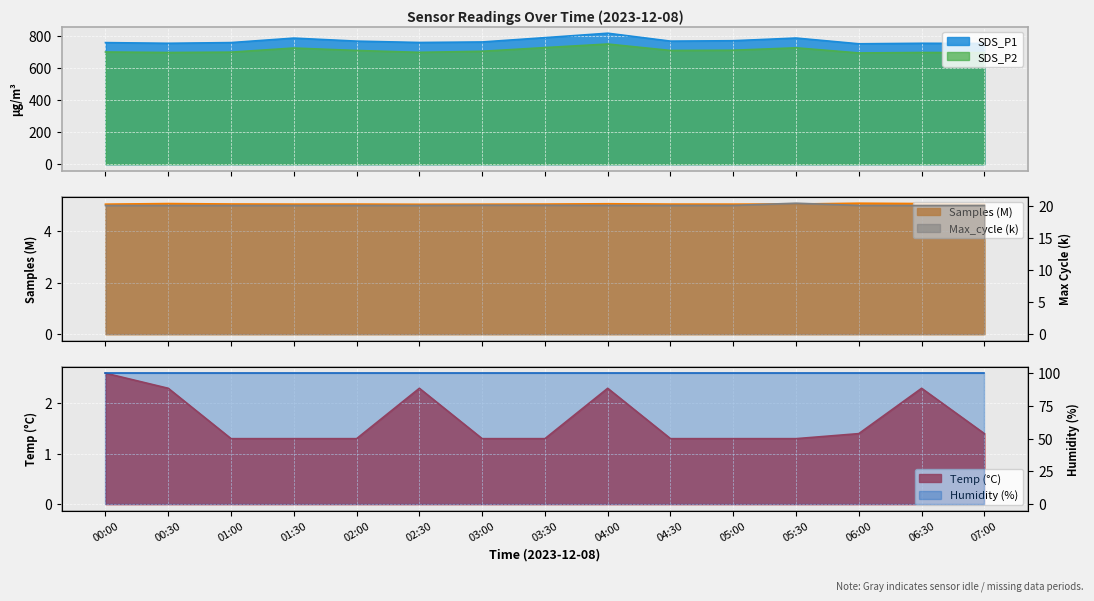

True or false: SDS_P2 and SDS_P1 intersect in this chart.

False